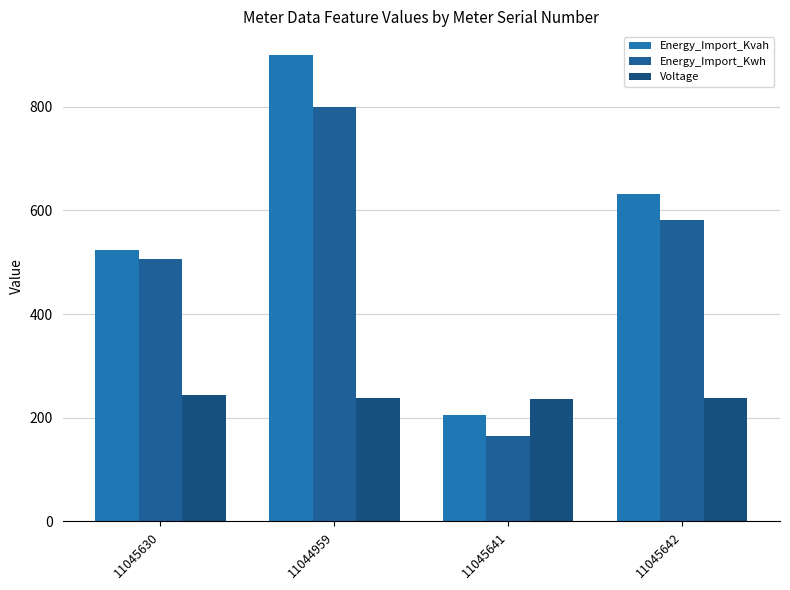

List the series in order of their overall mean, lowest first.

Voltage, Energy_Import_Kwh, Energy_Import_Kvah